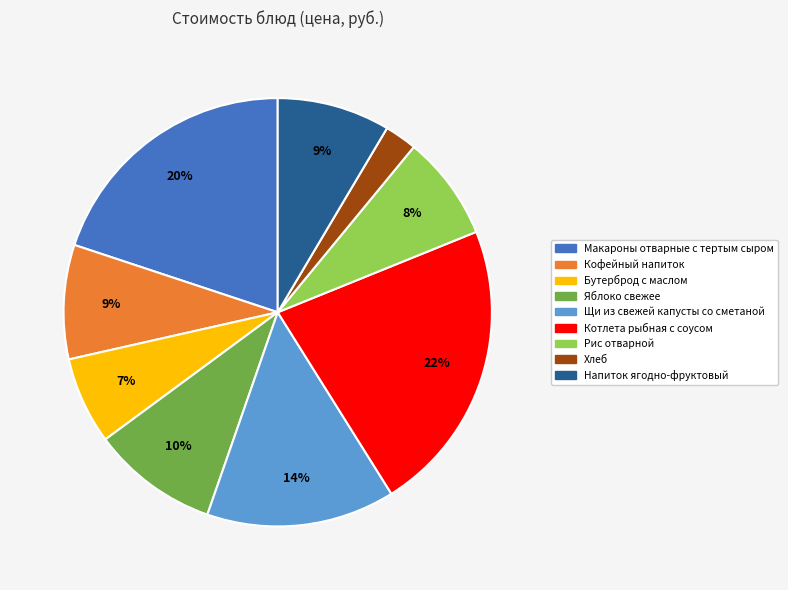

How many segments does this pie chart have?

9